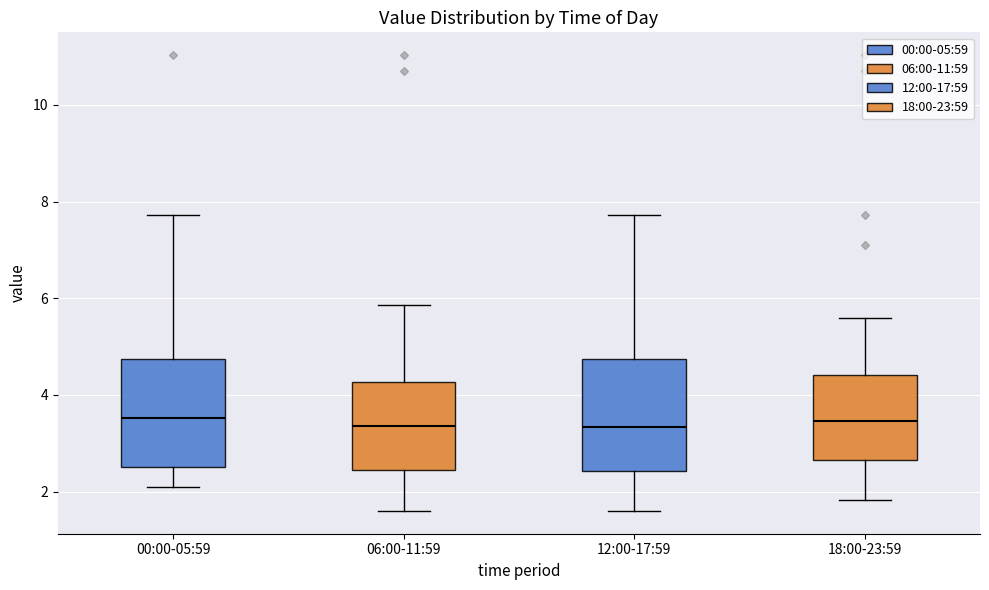

Where does the median line of the box for 18:00-23:59 sit on the y-axis? The values are not printed on the chart, so give them approximately, as read against the axis.

3.4